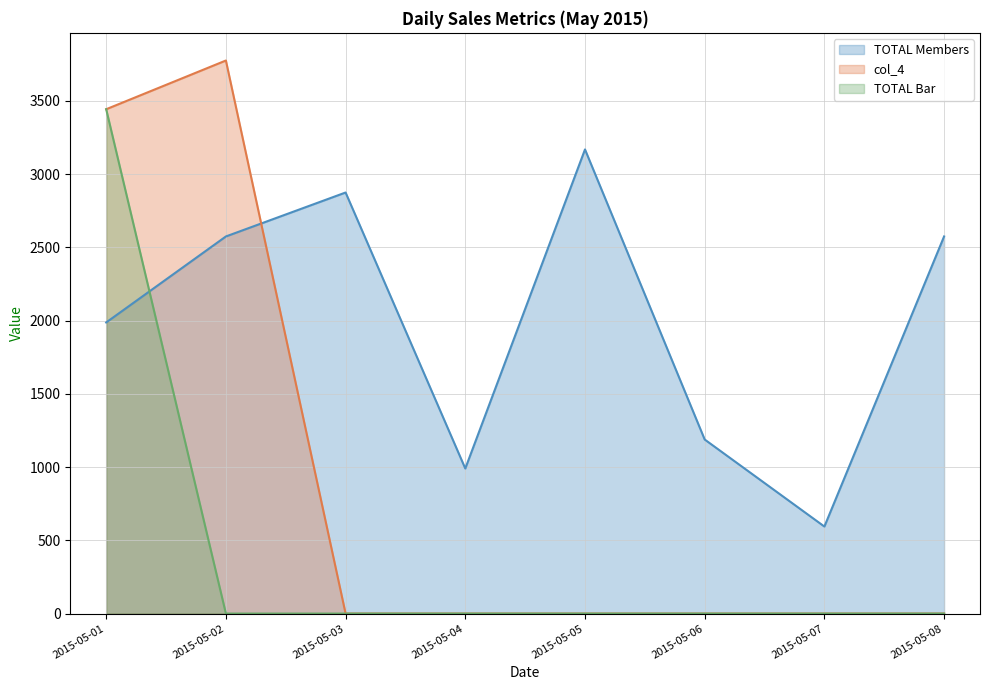

Rank the categories by TOTAL Members value from highest to lowest.

2015-05-05, 2015-05-03, 2015-05-02, 2015-05-08, 2015-05-01, 2015-05-06, 2015-05-04, 2015-05-07